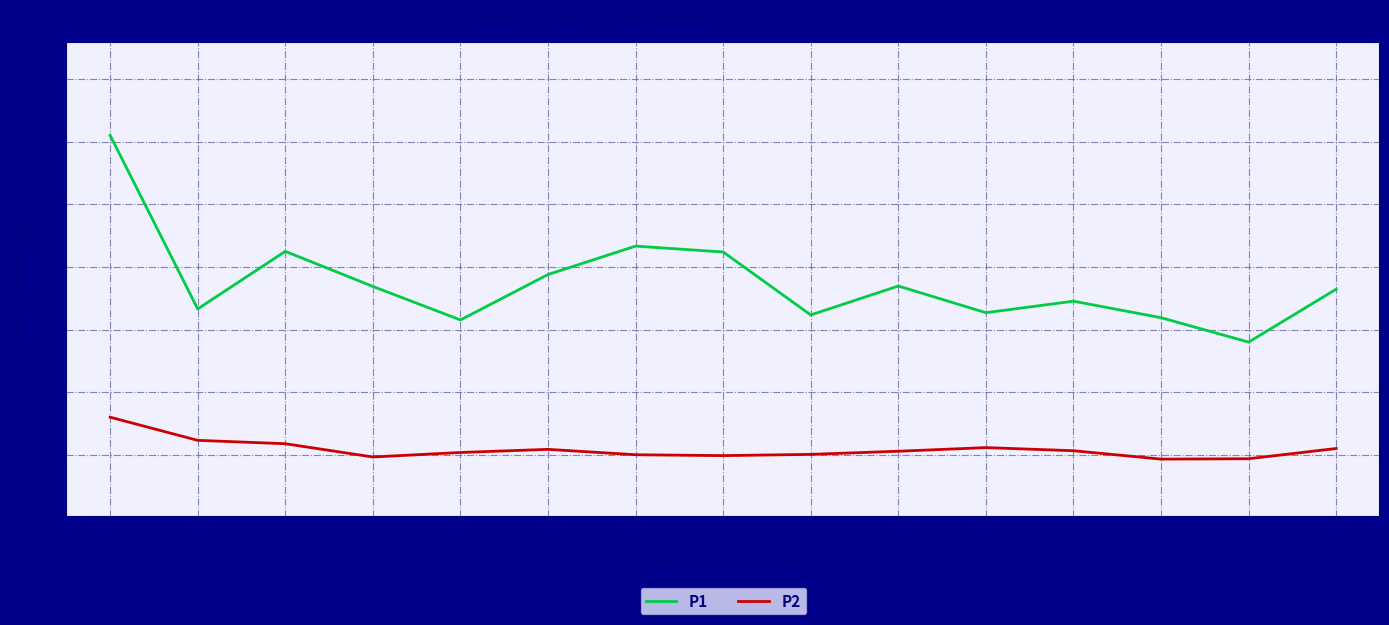

Is the value of P2 at 04:26 greater than the value of P1 at 05:23?

No